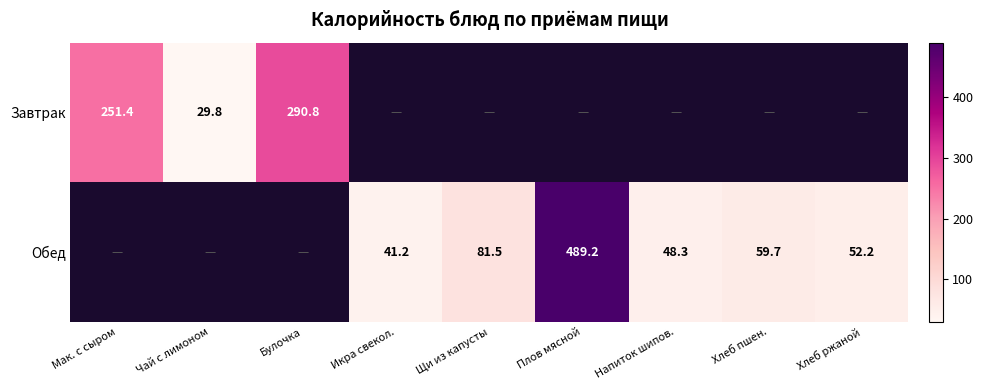

Between Напиток шипов. and Хлеб пшен., which is larger?

Хлеб пшен.